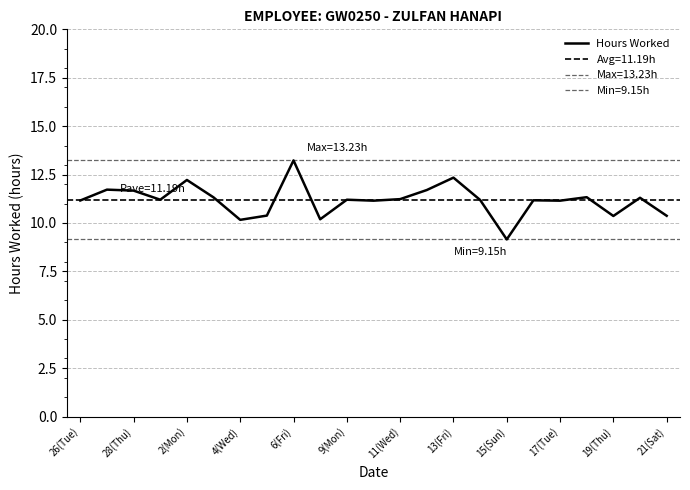

What is the value of the 6th point from the left?

11.3